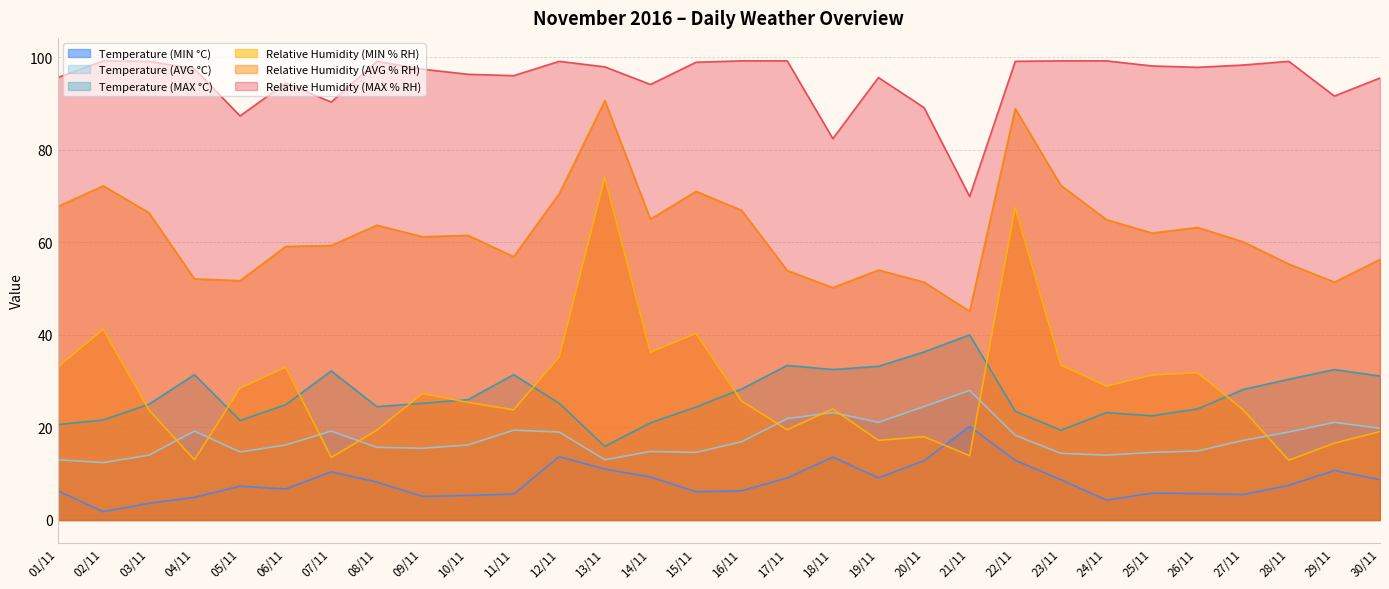

Reading left to right, list all the values displayed in this chart.

Temperature (MIN °C): 01/11=6.3	02/11=1.8	03/11=3.6	04/11=4.9	05/11=7.3	06/11=6.7	07/11=10.4	08/11=8.2	09/11=5.1	10/11=5.3	11/11=5.6	12/11=13.7	13/11=11.0	14/11=9.3	15/11=6.1	16/11=6.3	17/11=9.1	18/11=13.6	19/11=9.1	20/11=12.8	21/11=20.2	22/11=12.9	23/11=8.7	24/11=4.3	25/11=5.8	26/11=5.7	27/11=5.5	28/11=7.5	29/11=10.7	30/11=8.7
Temperature (AVG °C): 01/11=13.0	02/11=12.4	03/11=14.0	04/11=19.2	05/11=14.7	06/11=16.2	07/11=19.2	08/11=15.7	09/11=15.5	10/11=16.2	11/11=19.4	12/11=19.0	13/11=13.0	14/11=14.8	15/11=14.6	16/11=16.9	17/11=21.9	18/11=23.2	19/11=21.1	20/11=24.5	21/11=28.0	22/11=18.3	23/11=14.4	24/11=14.0	25/11=14.6	26/11=14.9	27/11=17.2	28/11=19.0	29/11=21.1	30/11=19.8
Temperature (MAX °C): 01/11=20.6	02/11=21.6	03/11=25.0	04/11=31.4	05/11=21.5	06/11=24.9	07/11=32.2	08/11=24.5	09/11=25.2	10/11=26.0	11/11=31.4	12/11=25.2	13/11=15.9	14/11=21.0	15/11=24.4	16/11=28.3	17/11=33.4	18/11=32.5	19/11=33.2	20/11=36.3	21/11=40.0	22/11=23.5	23/11=19.4	24/11=23.2	25/11=22.5	26/11=24.0	27/11=28.2	28/11=30.4	29/11=32.5	30/11=31.1
Relative Humidity (MIN % RH): 01/11=33.0	02/11=41.2	03/11=23.8	04/11=13.0	05/11=28.5	06/11=33.0	07/11=13.5	08/11=19.4	09/11=27.3	10/11=25.4	11/11=23.8	12/11=35.2	13/11=74.0	14/11=36.2	15/11=40.3	16/11=25.7	17/11=19.5	18/11=24.0	19/11=17.2	20/11=18.0	21/11=13.9	22/11=67.5	23/11=33.5	24/11=28.9	25/11=31.3	26/11=31.8	27/11=23.8	28/11=12.9	29/11=16.6	30/11=19.1
Relative Humidity (AVG % RH): 01/11=67.7	02/11=72.2	03/11=66.4	04/11=52.1	05/11=51.7	06/11=59.1	07/11=59.3	08/11=63.7	09/11=61.2	10/11=61.5	11/11=56.9	12/11=70.5	13/11=90.6	14/11=65.0	15/11=71.0	16/11=66.9	17/11=53.9	18/11=50.2	19/11=54.0	20/11=51.4	21/11=45.1	22/11=88.9	23/11=72.3	24/11=64.9	25/11=62.0	26/11=63.2	27/11=60.1	28/11=55.3	29/11=51.4	30/11=56.3
Relative Humidity (MAX % RH): 01/11=95.6	02/11=99.2	03/11=99.1	04/11=97.5	05/11=87.3	06/11=94.4	07/11=90.3	08/11=99.1	09/11=97.4	10/11=96.3	11/11=96.0	12/11=99.1	13/11=97.9	14/11=94.1	15/11=98.9	16/11=99.2	17/11=99.2	18/11=82.4	19/11=95.6	20/11=89.1	21/11=69.9	22/11=99.1	23/11=99.2	24/11=99.2	25/11=98.1	26/11=97.8	27/11=98.3	28/11=99.1	29/11=91.6	30/11=95.5